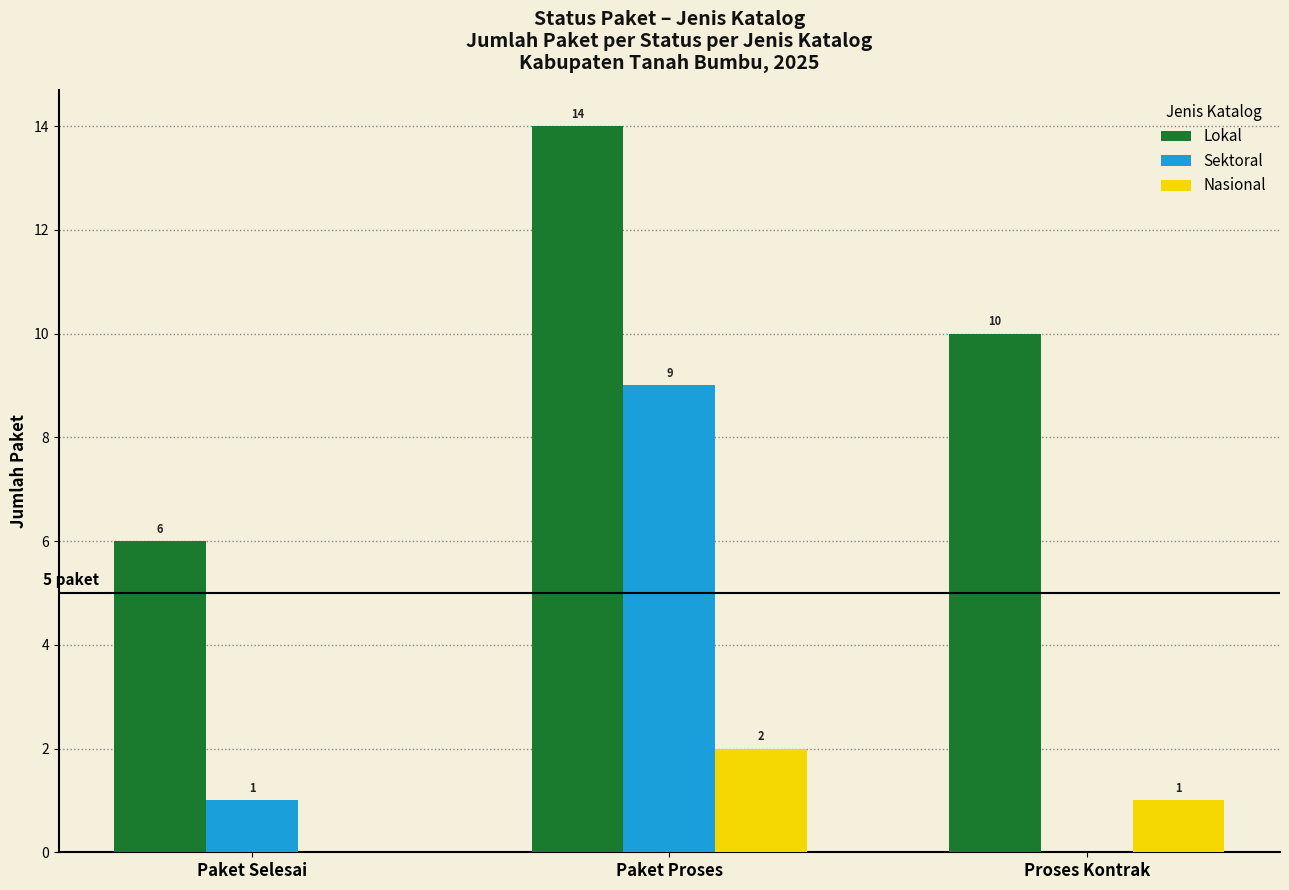

True or false: Sektoral has a value of 14 at Paket Proses.

False